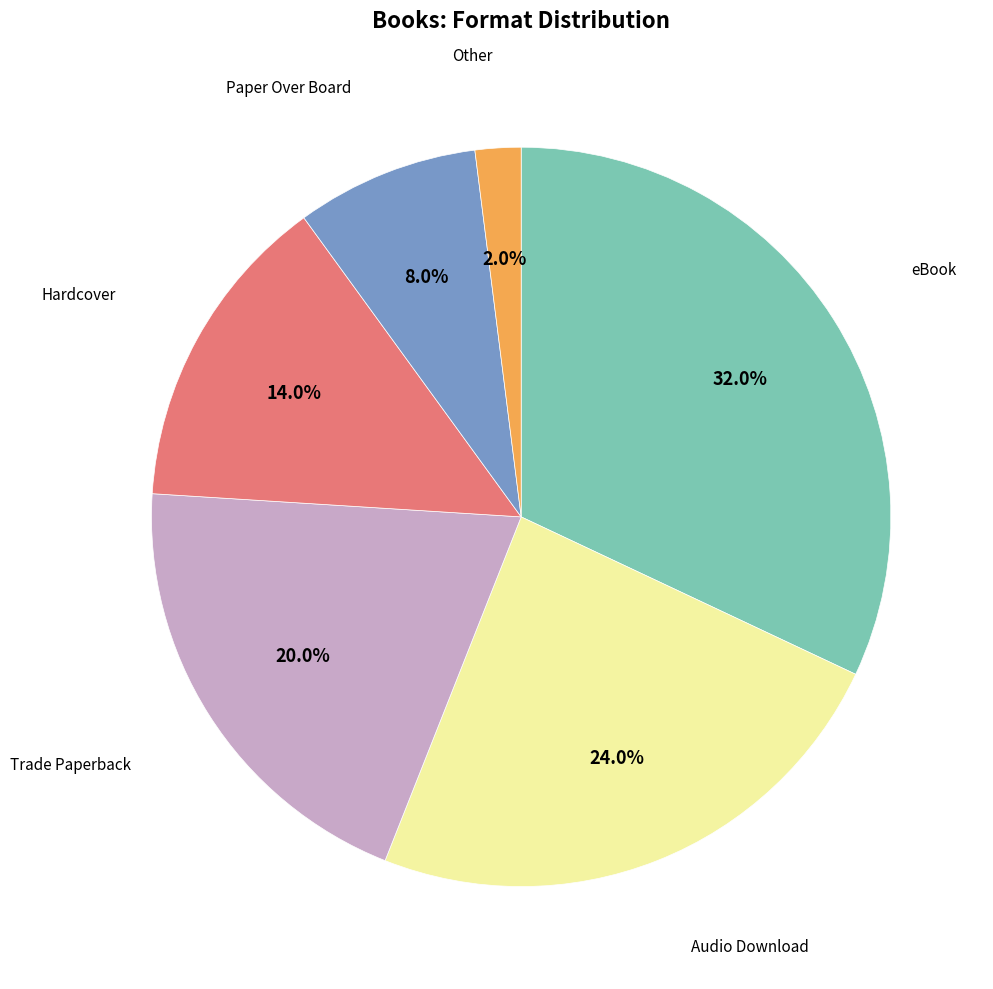

Is there a majority slice in this chart?

No